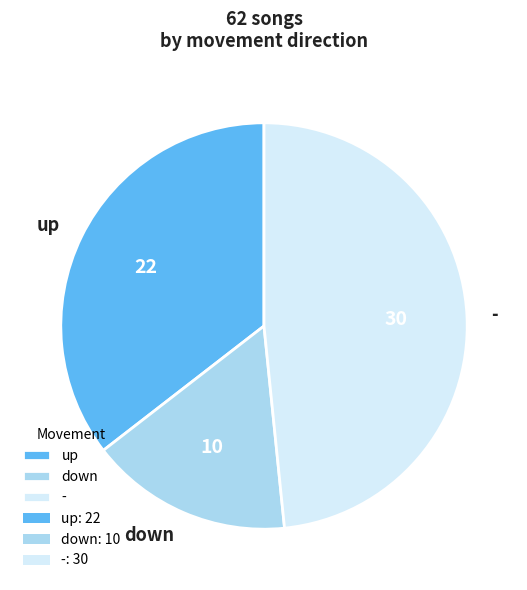

Is there a majority slice in this chart?

No